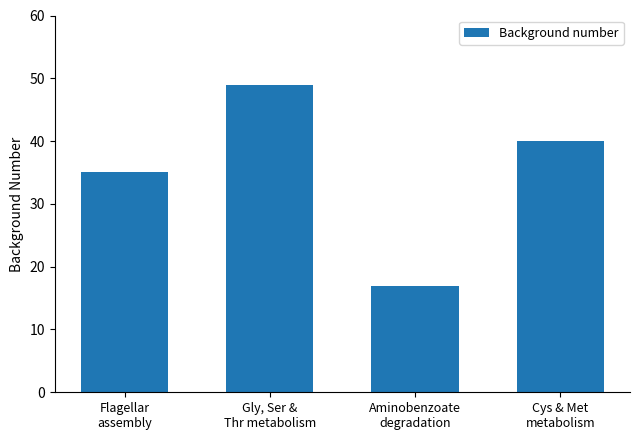

What is the label of the 4th bar from the left?

Cys & Met
metabolism